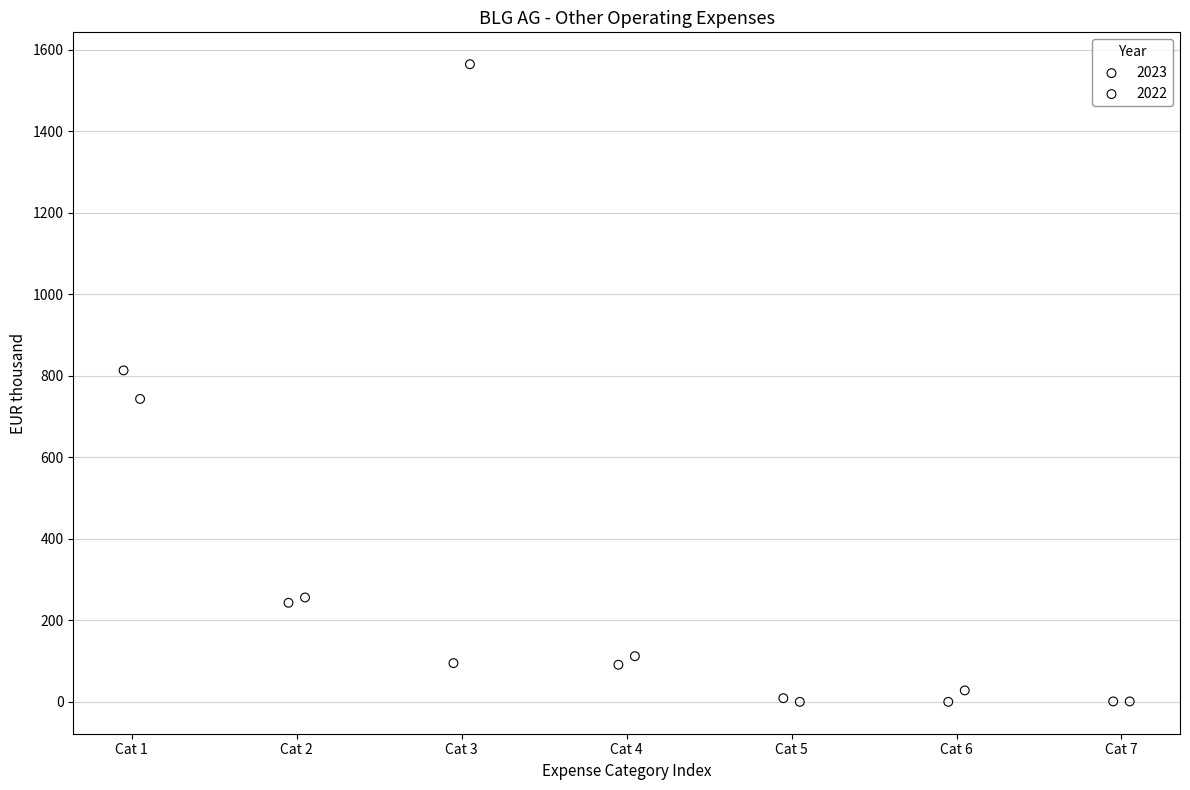

Which series contains the highest Y value?

2022